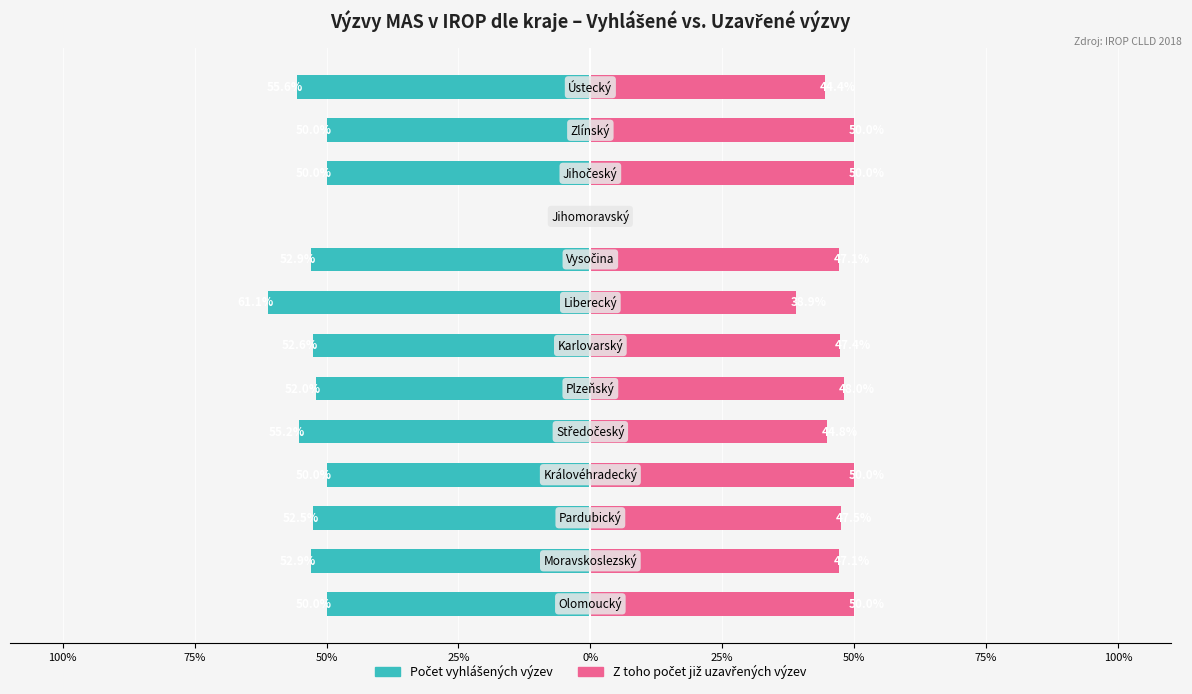

Is it true that Počet vyhlášených výzev equals -50.0 at 11?

True